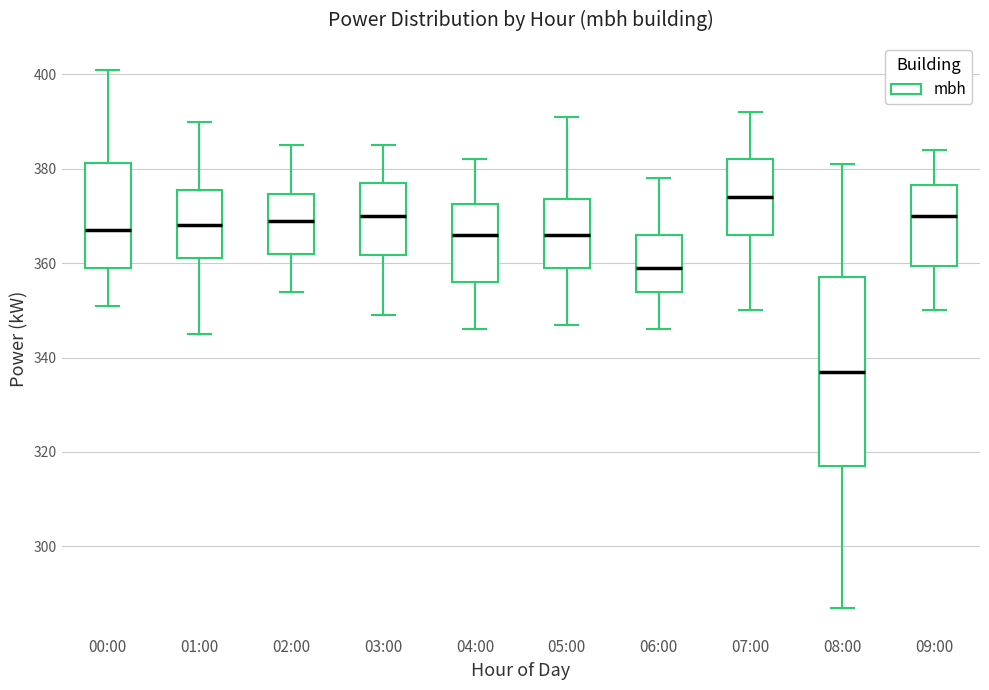

Which box is the tallest, from its lower edge to its upper edge?

08:00